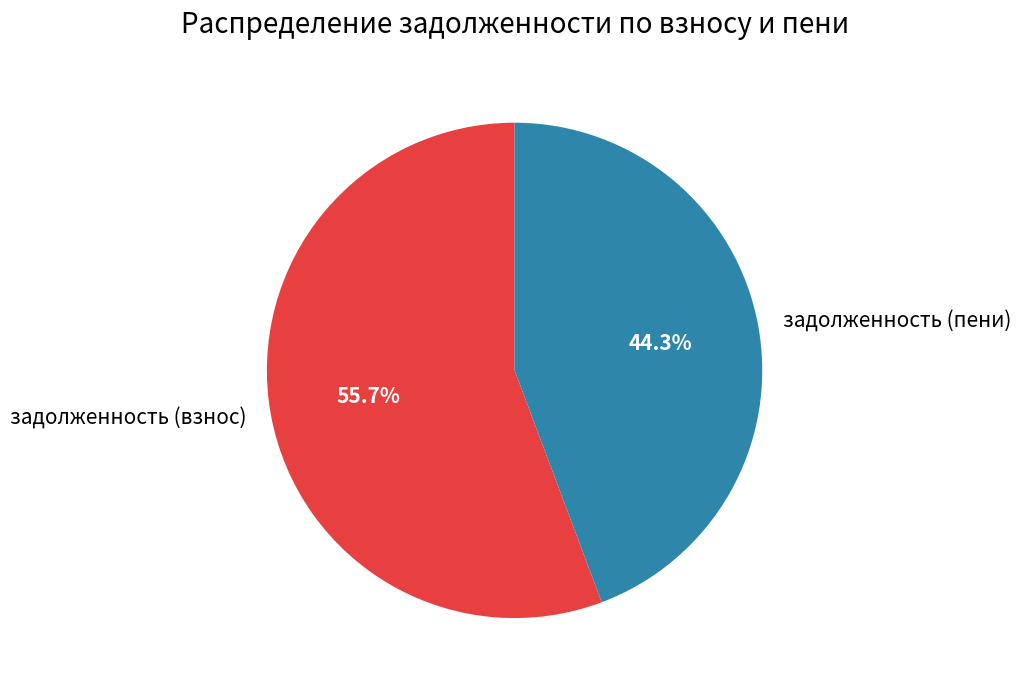

What portion of the pie excludes задолженность (пени)?

55.7%